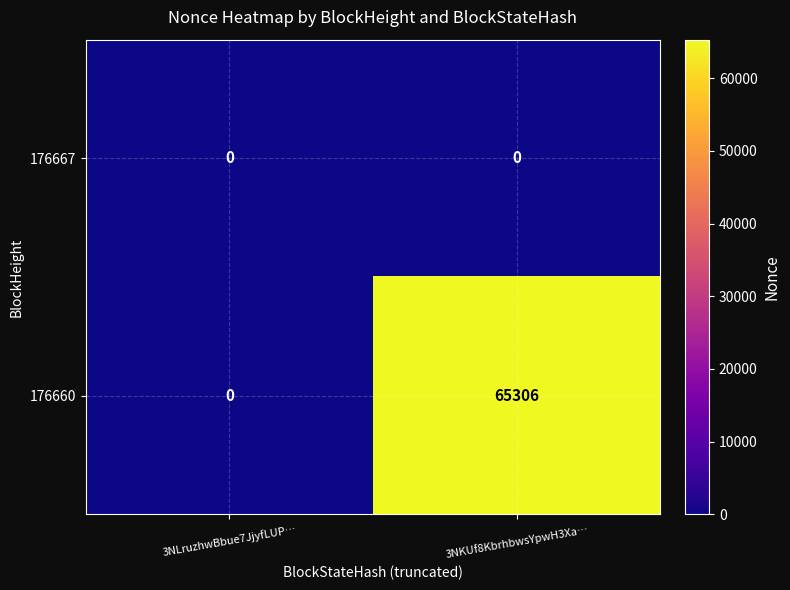

Reading left to right, list all the values displayed in this chart.

176667: 3NLruzhwBbue7JjyfLUP…=0	3NKUf8KbrhbwsYpwH3Xa…=0
176660: 3NLruzhwBbue7JjyfLUP…=0	3NKUf8KbrhbwsYpwH3Xa…=65306